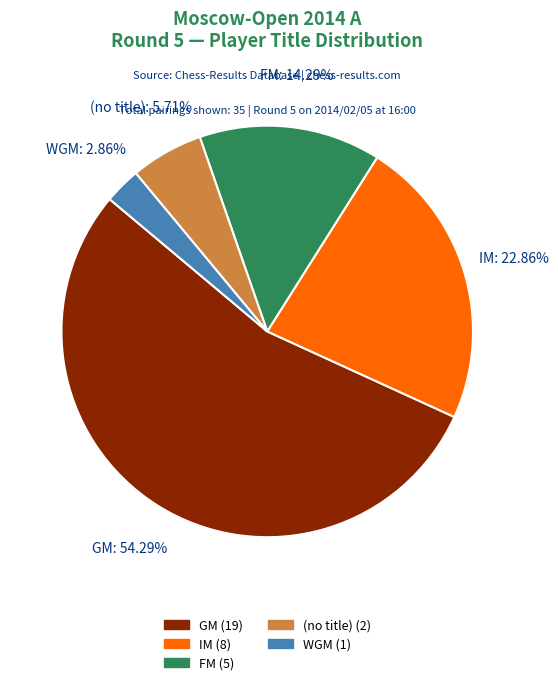

How many segments does this pie chart have?

5